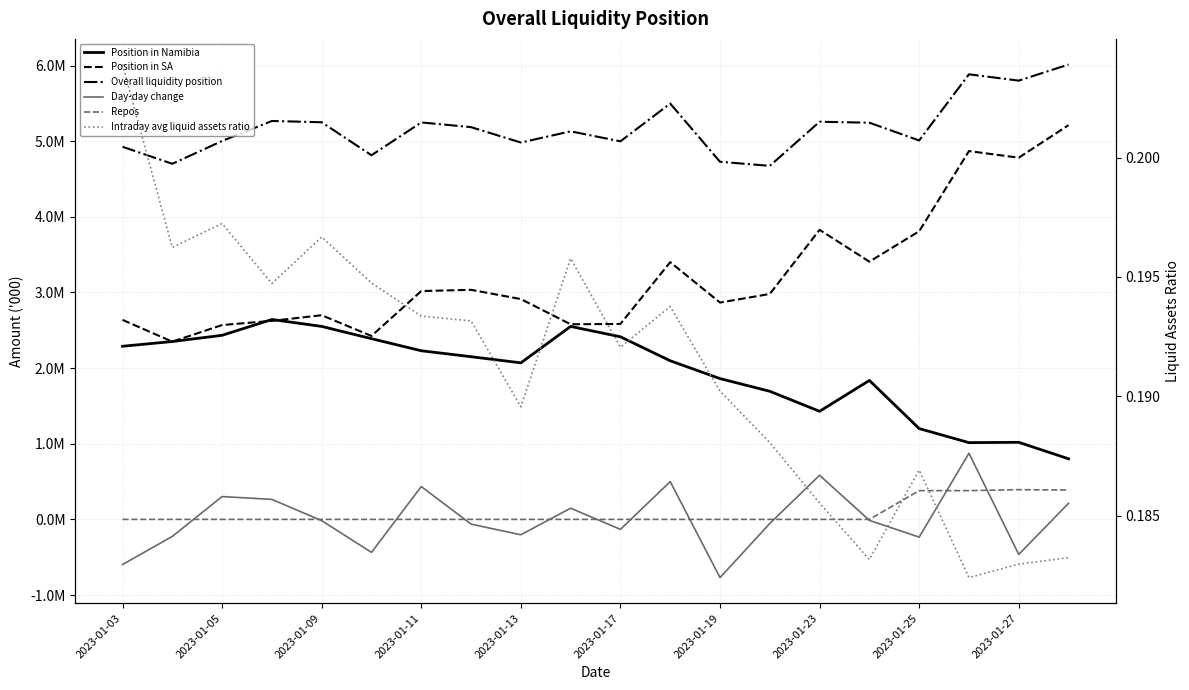

Is it true that Day-day change equals 470656.8 at 2023-01-05?

False